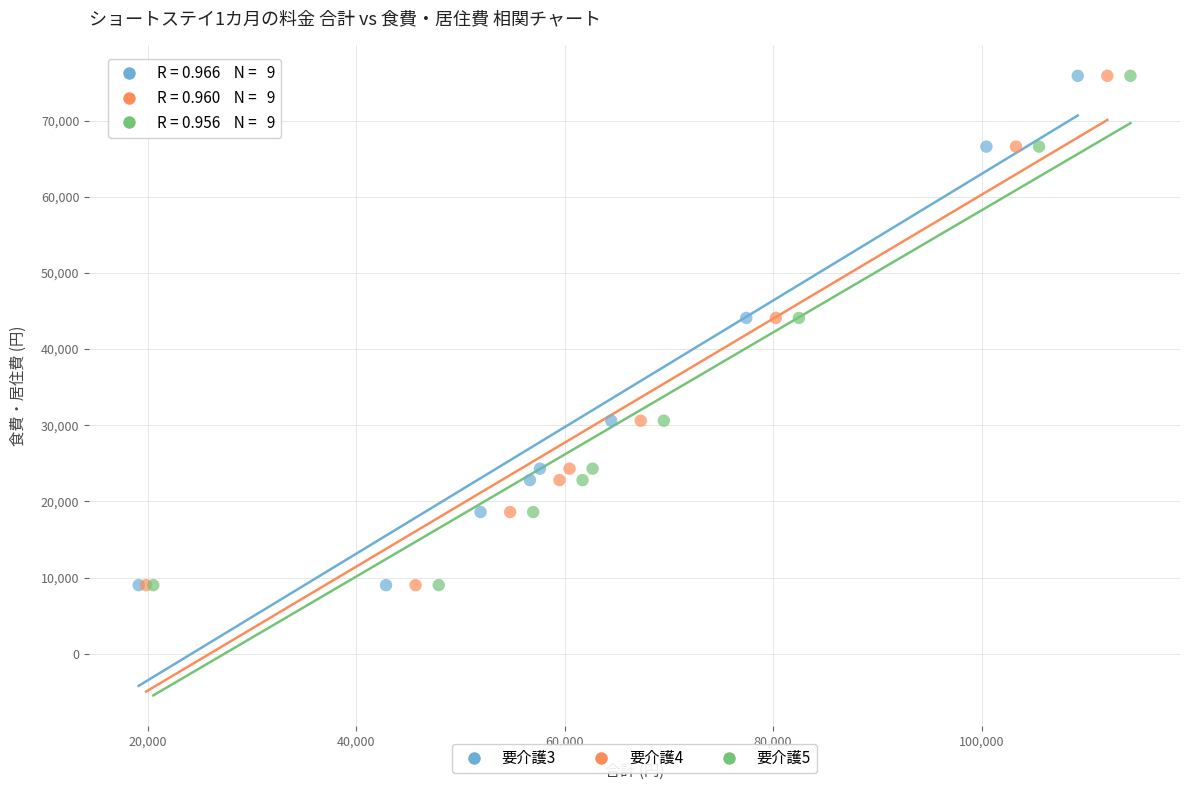

What are all the series names shown in the legend?

要介護3, 要介護4, 要介護5